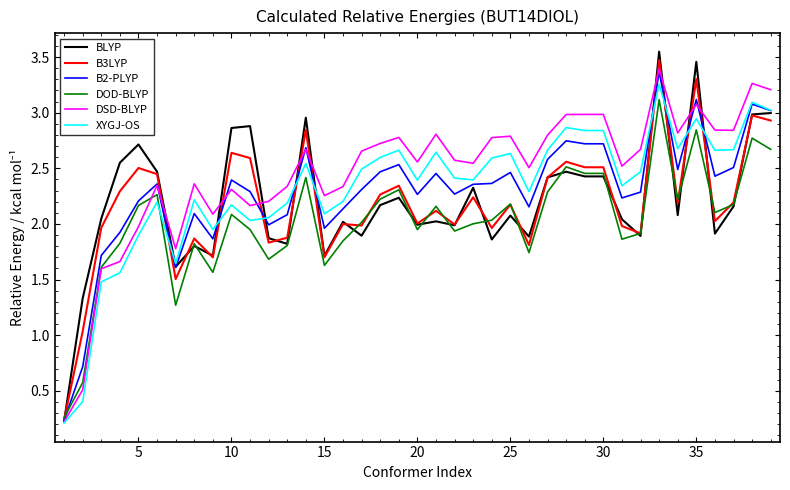

Which series has the largest total across all categories?

DSD-BLYP